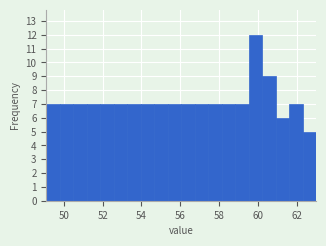

Around what value on the x-axis is the tallest bar? Give the approximate position of its centre, as read against the axis.

59.8